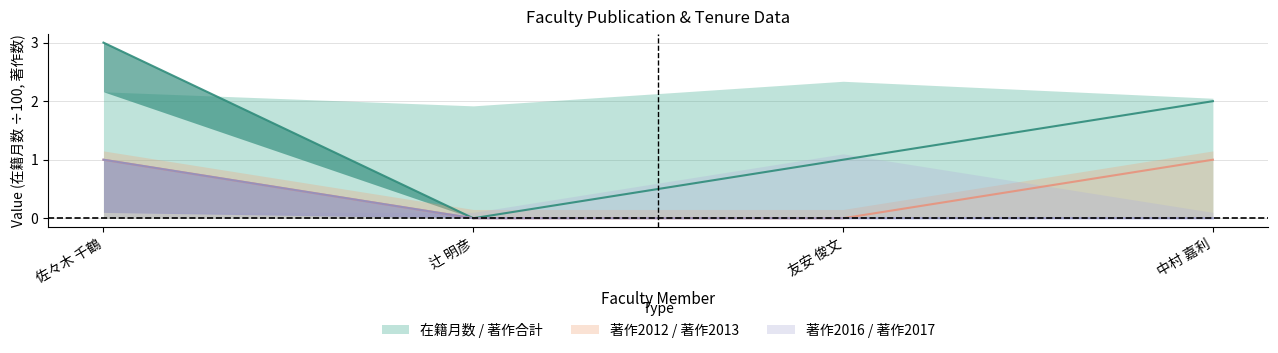

At which label does 著作2012 reach its peak?

佐々木 千鶴